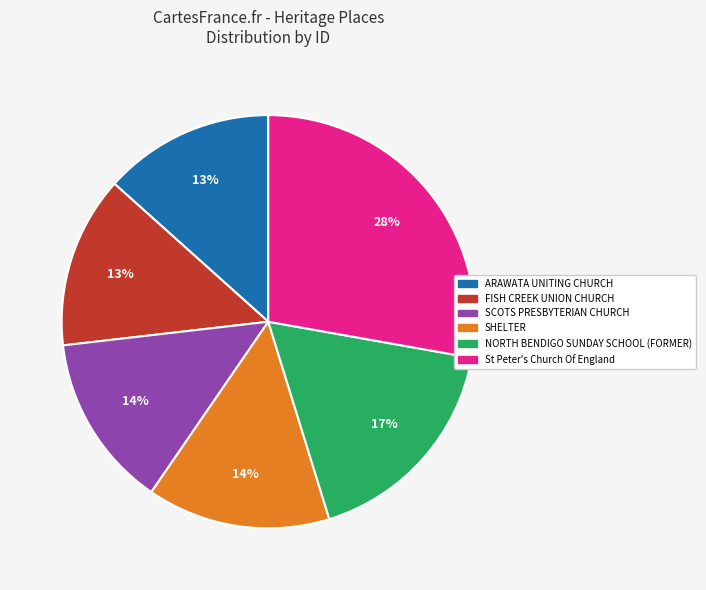

How many slices are in this pie chart?

6